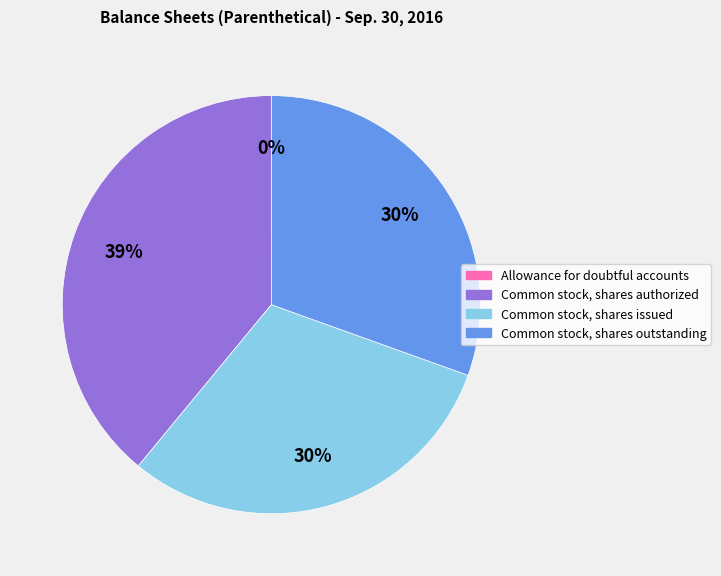

Is there any slice that represents more than half of the pie?

No